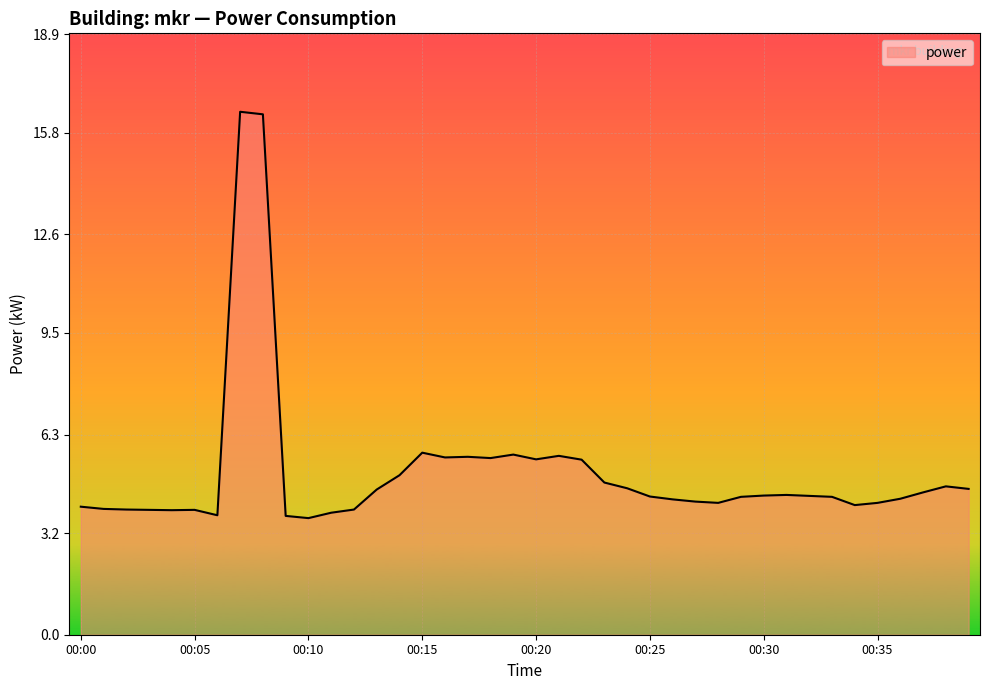

What is the smallest value displayed?

3.7